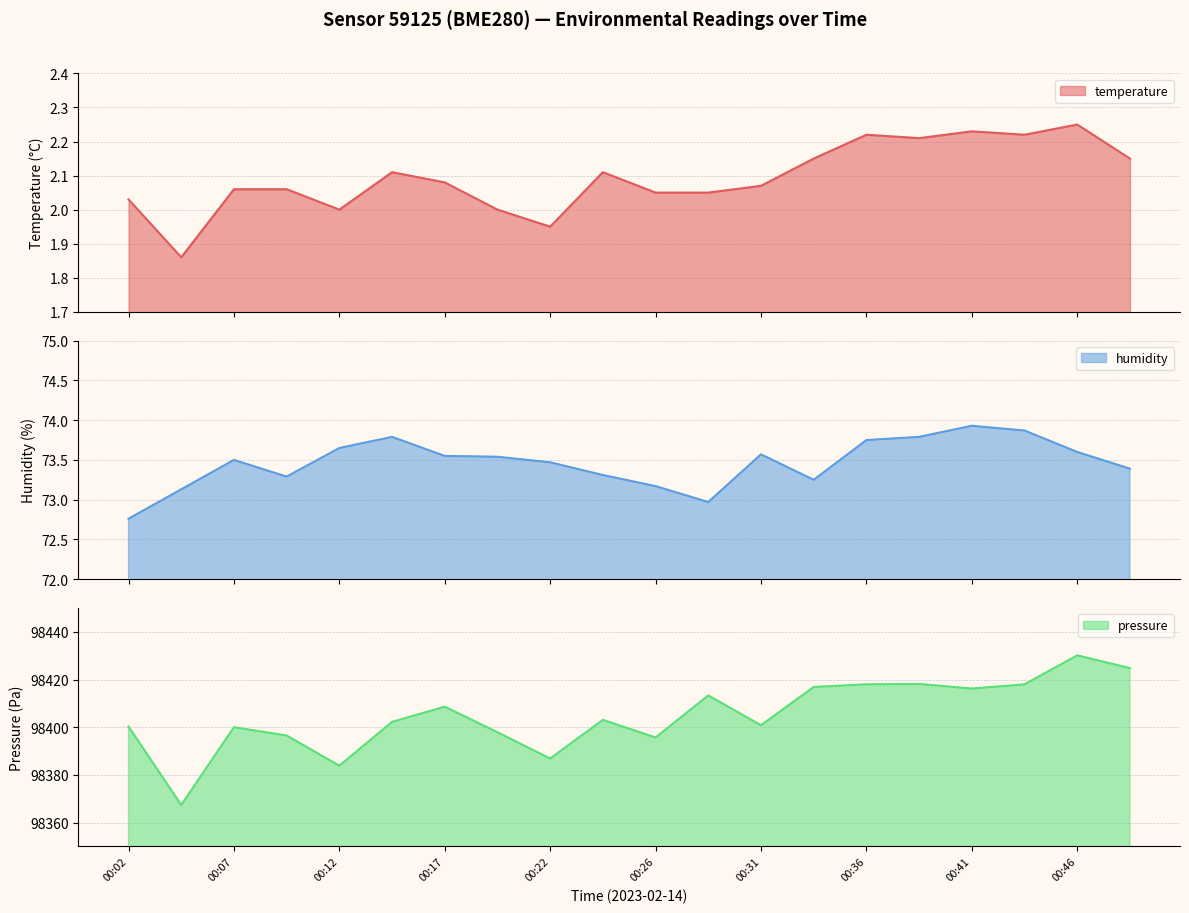

What is the difference between the maximum and minimum values in the pressure series?

62.8